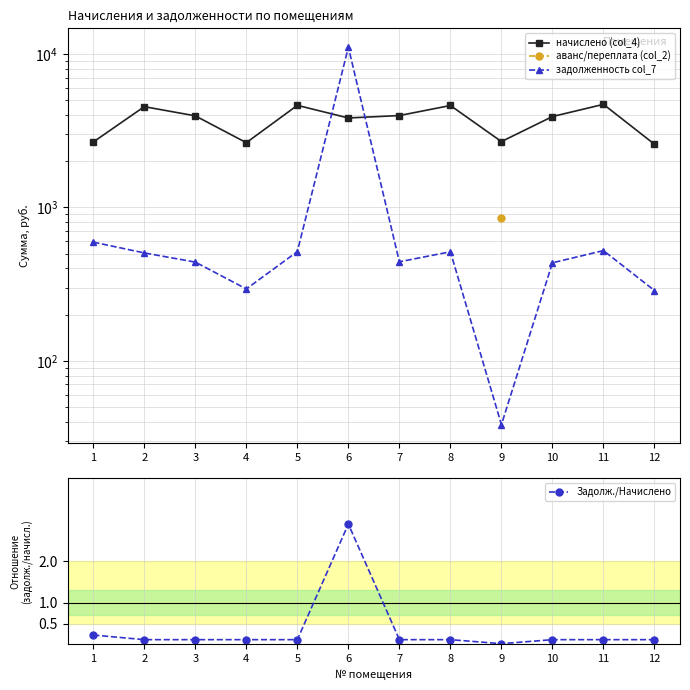

The value of Задолж./Начислено at 5 is 0.1. True or false?

True